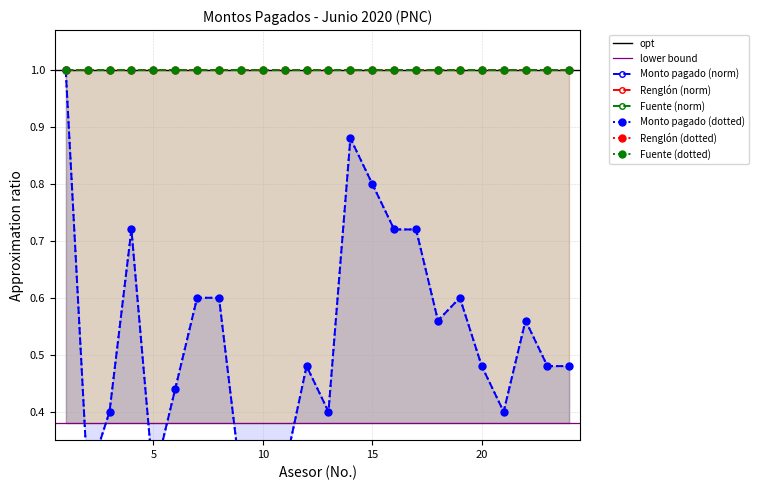

What is the smallest value displayed?

0.2